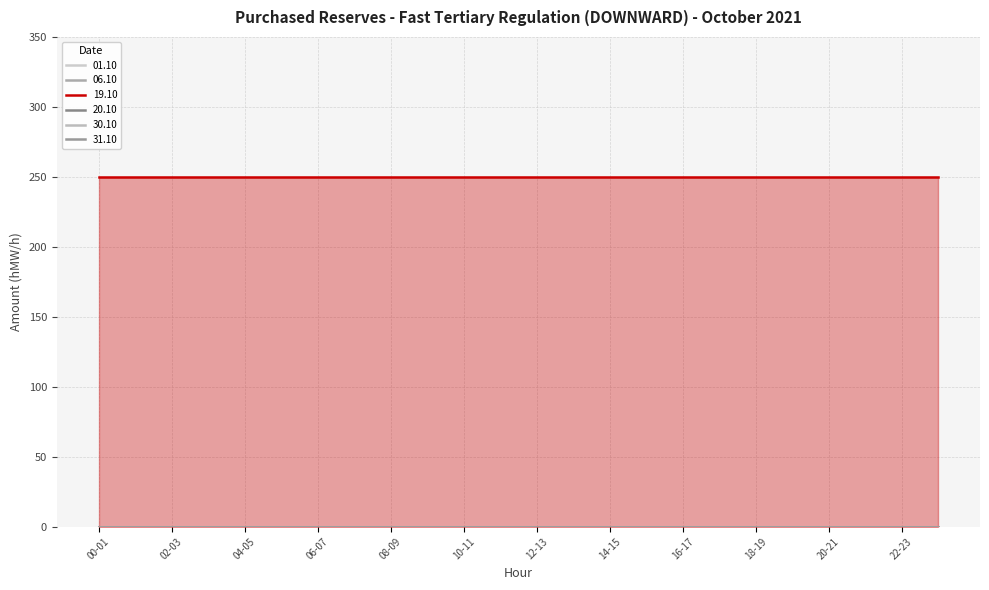

Rank the series by their maximum value, from highest to lowest.

19.10, 01.10, 06.10, 20.10, 30.10, 31.10